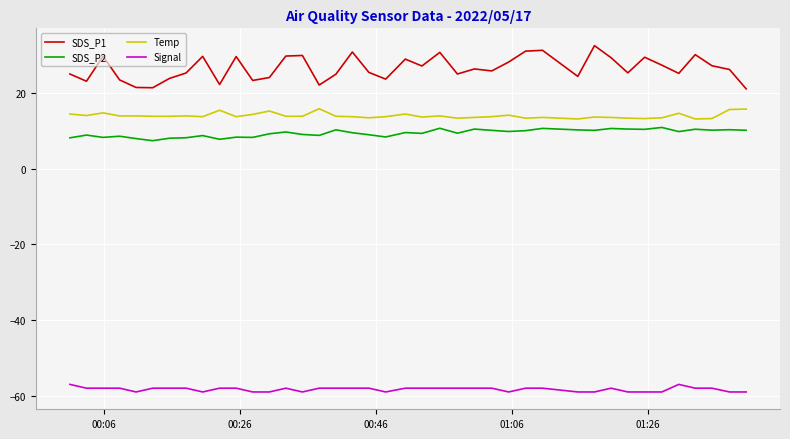

What is the greatest value displayed?

32.6